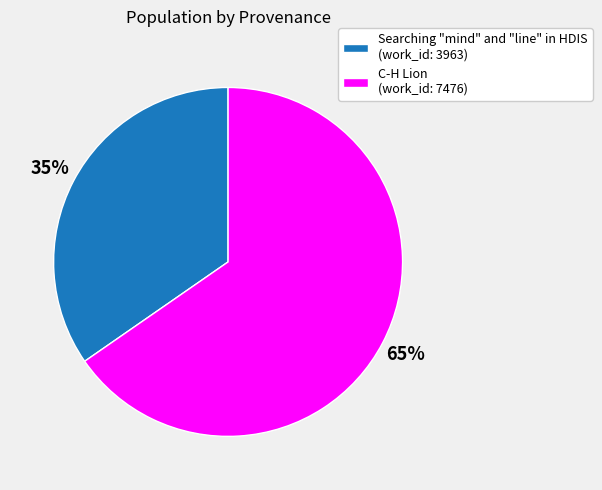

To the nearest percent, what portion does C-H Lion represent?

65%